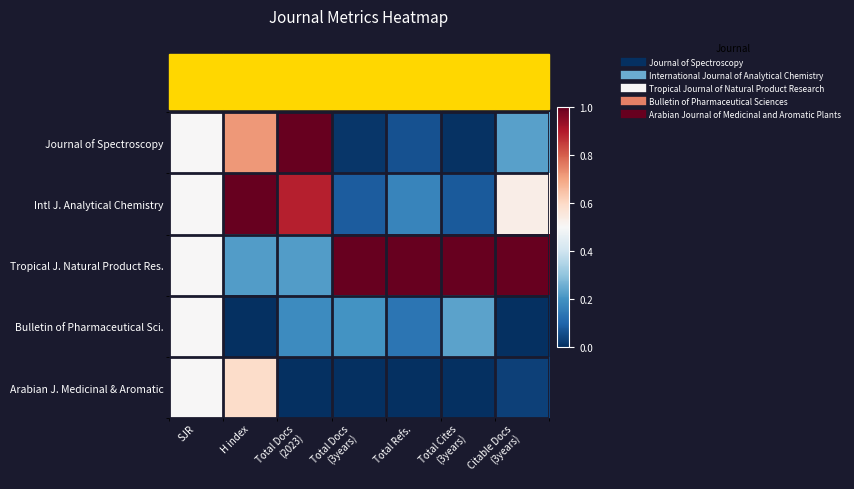

How many series are shown in this chart?

5